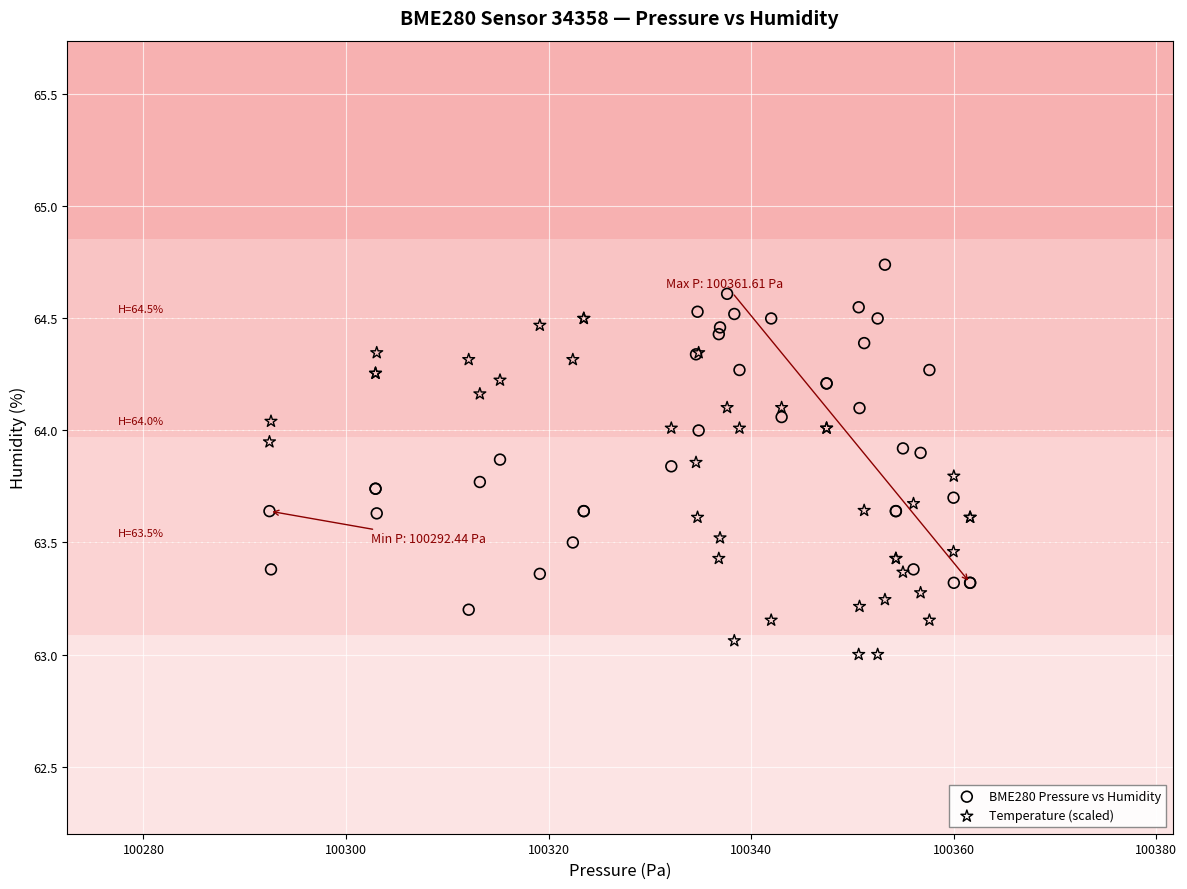

Which series reaches the maximum Y coordinate?

BME280 Pressure vs Humidity